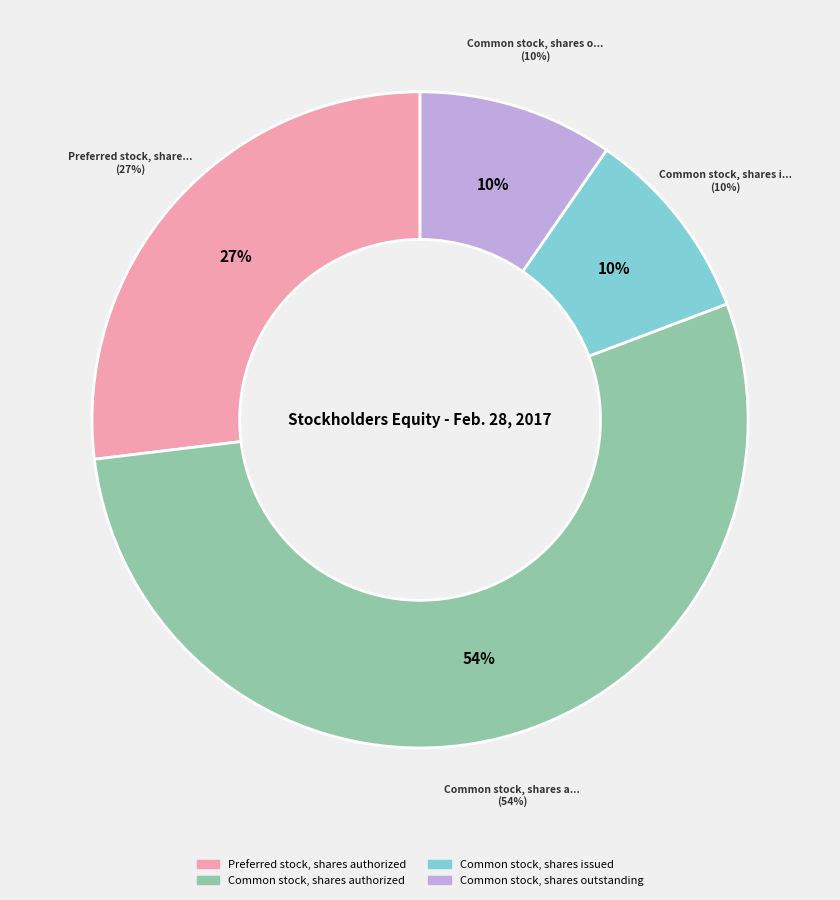

Combined, what portion of the pie is Common stock, shares issued and Common stock, shares authorized?

63.5%